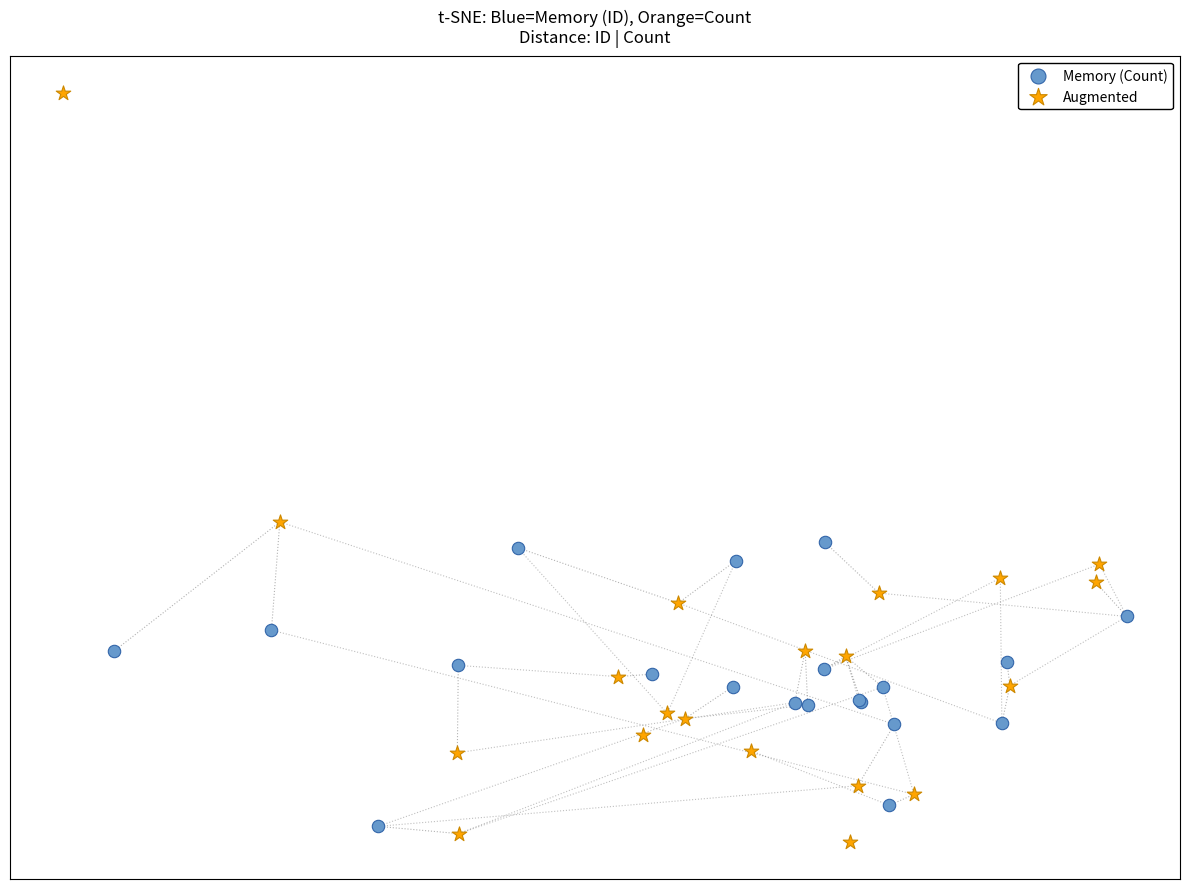

What are all the series names shown in the legend?

Memory (Count), Augmented